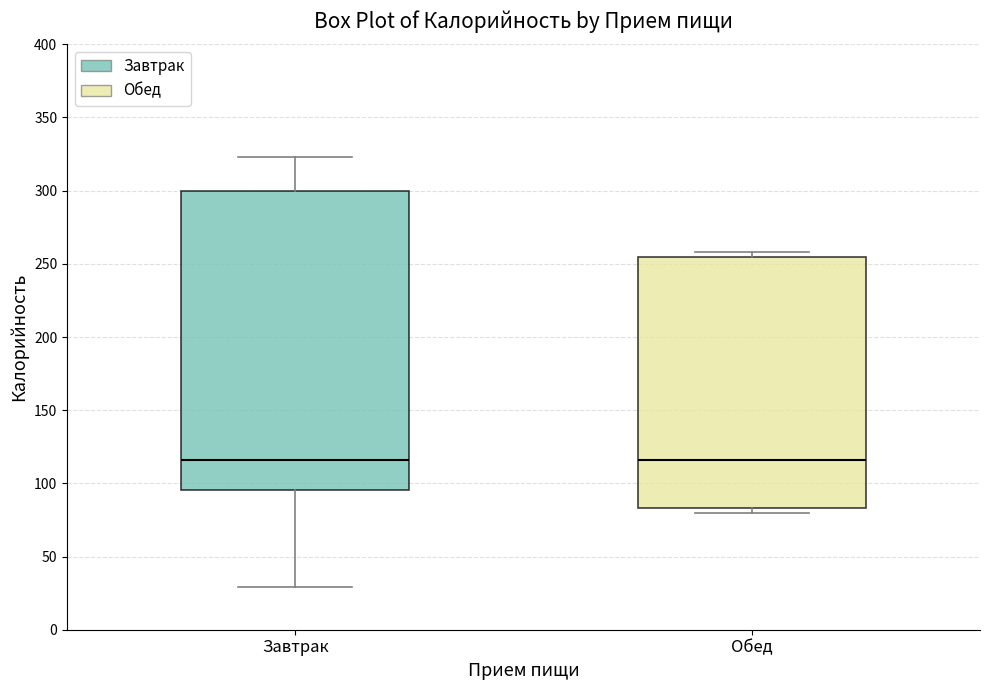

Which box is the tallest, from its lower edge to its upper edge?

Завтрак